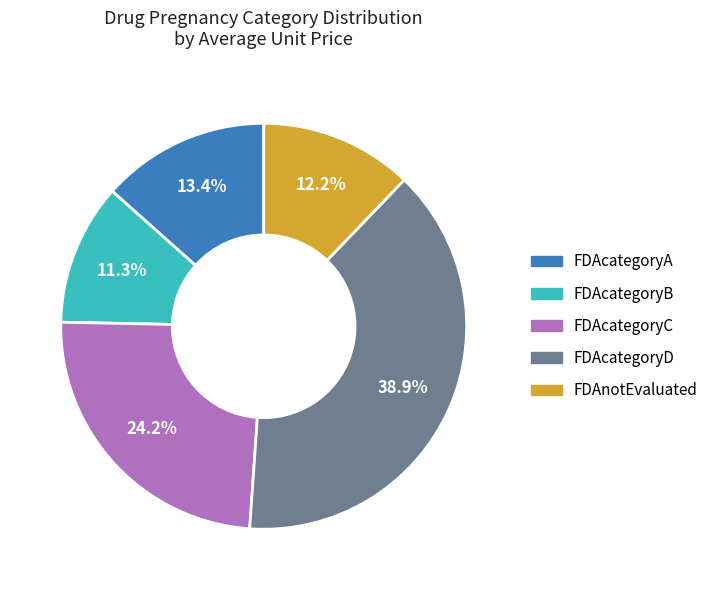

To the nearest percent, what is the average slice percentage?

20%